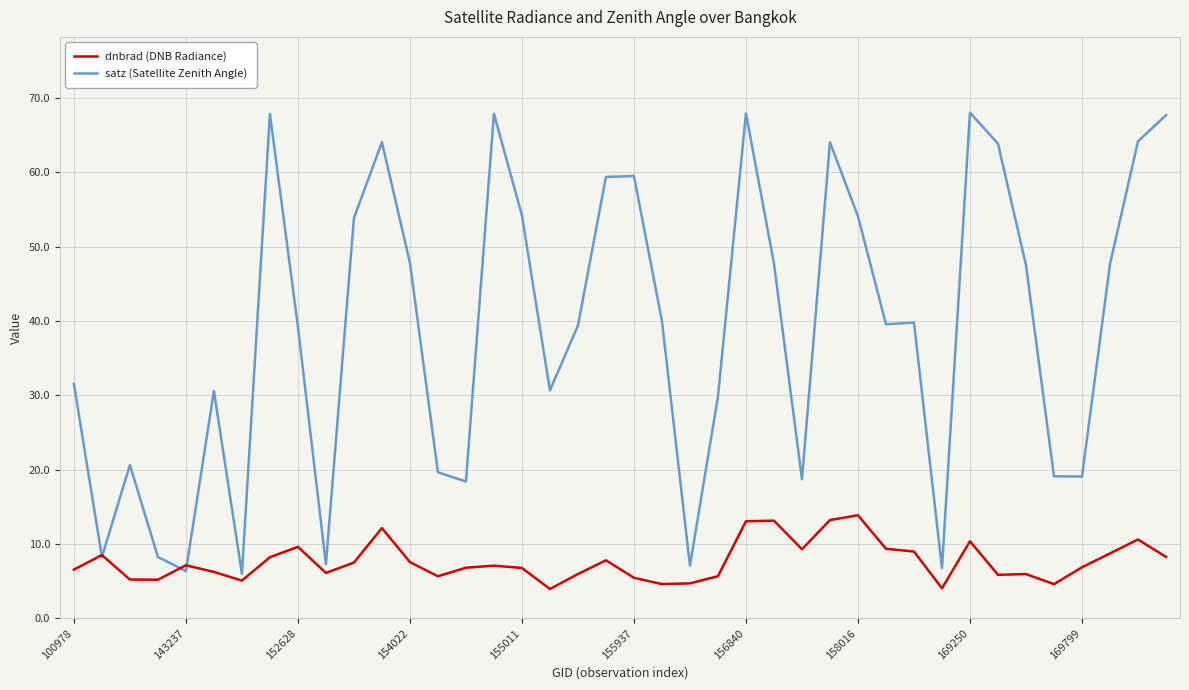

Which series has the largest range (max minus min)?

satz (Satellite Zenith Angle)